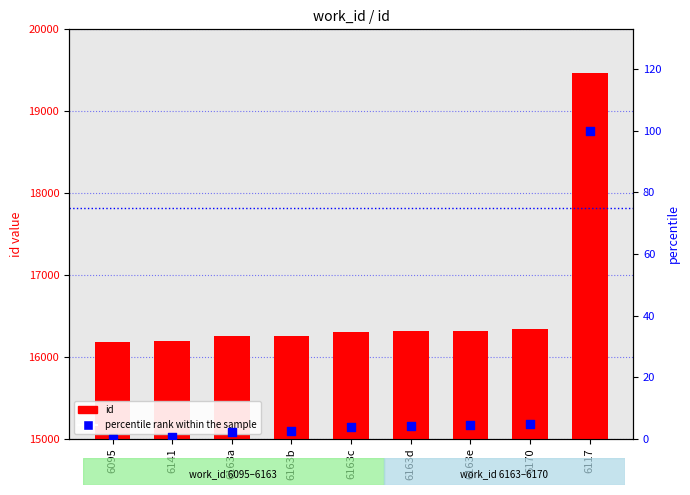

Is the value of percentile rank within the sample at 6163a greater than the value of id at 6163d?

No